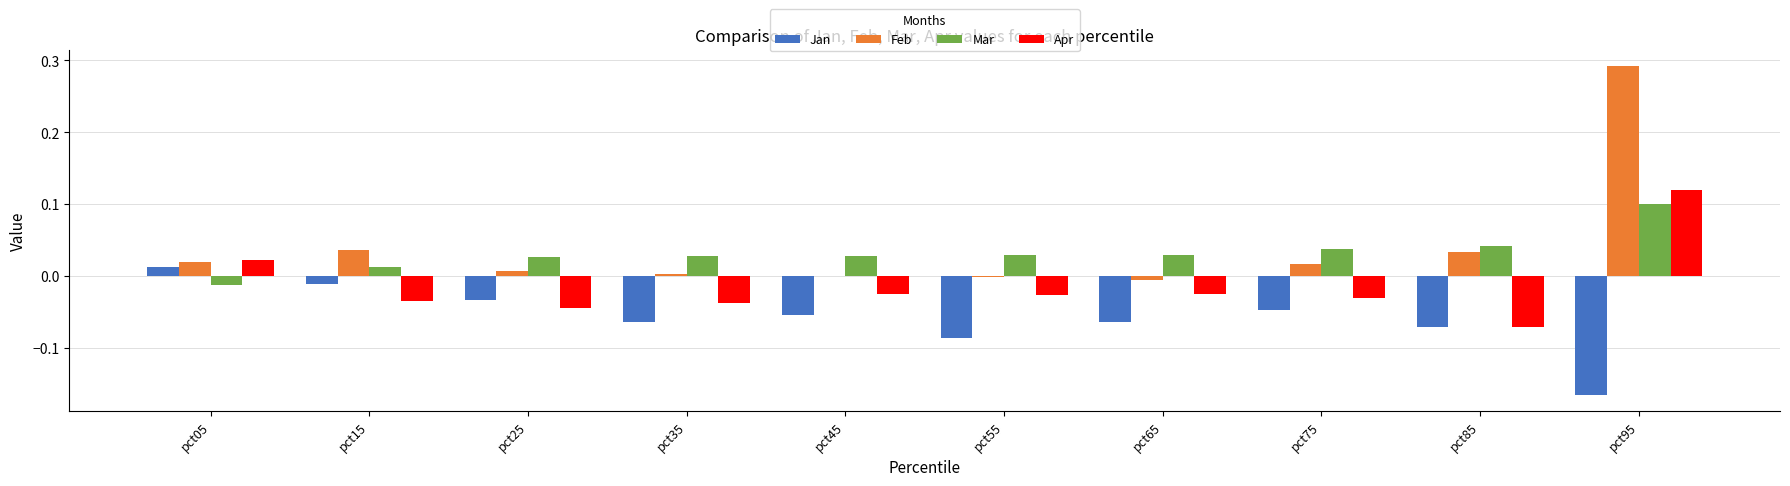

How many values in the Apr series exceed 0?

2